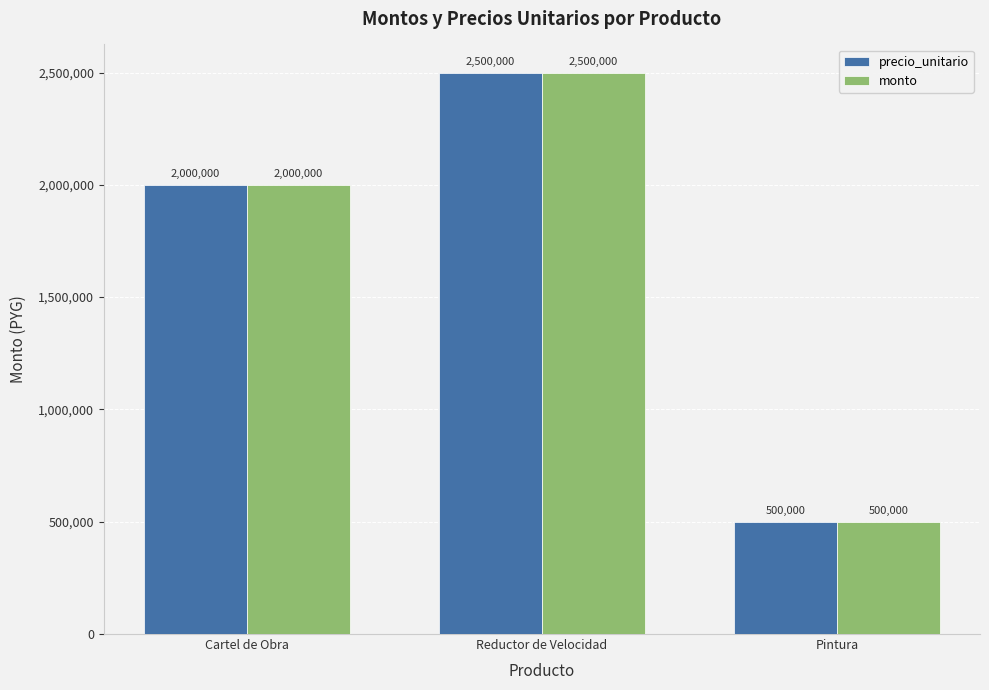

What is the value of the monto bar at the 1st from the left?

2000000